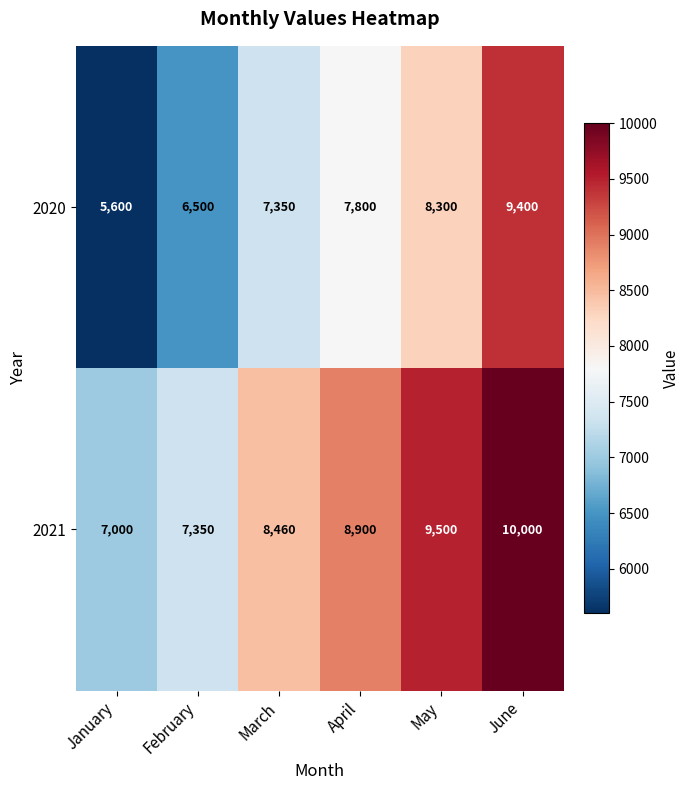

List the series in order of their peak value, lowest first.

2020, 2021